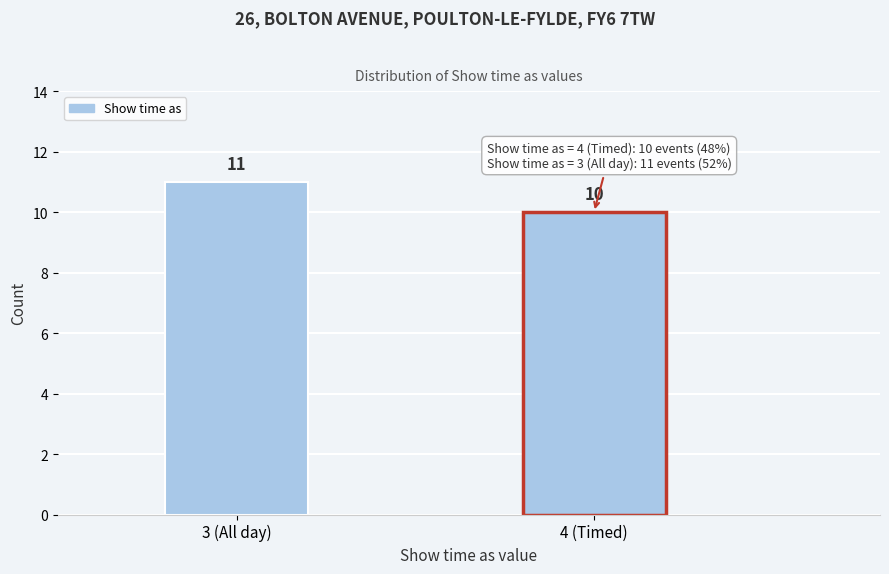

Reading left to right, what are all the values shown in this chart?

11	10